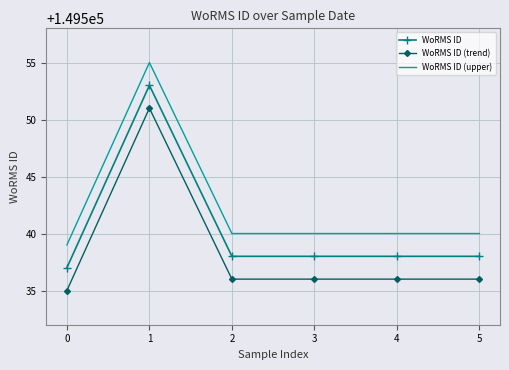

Is the value of WoRMS ID at 2 greater than the value of WoRMS ID (trend) at 5?

Yes